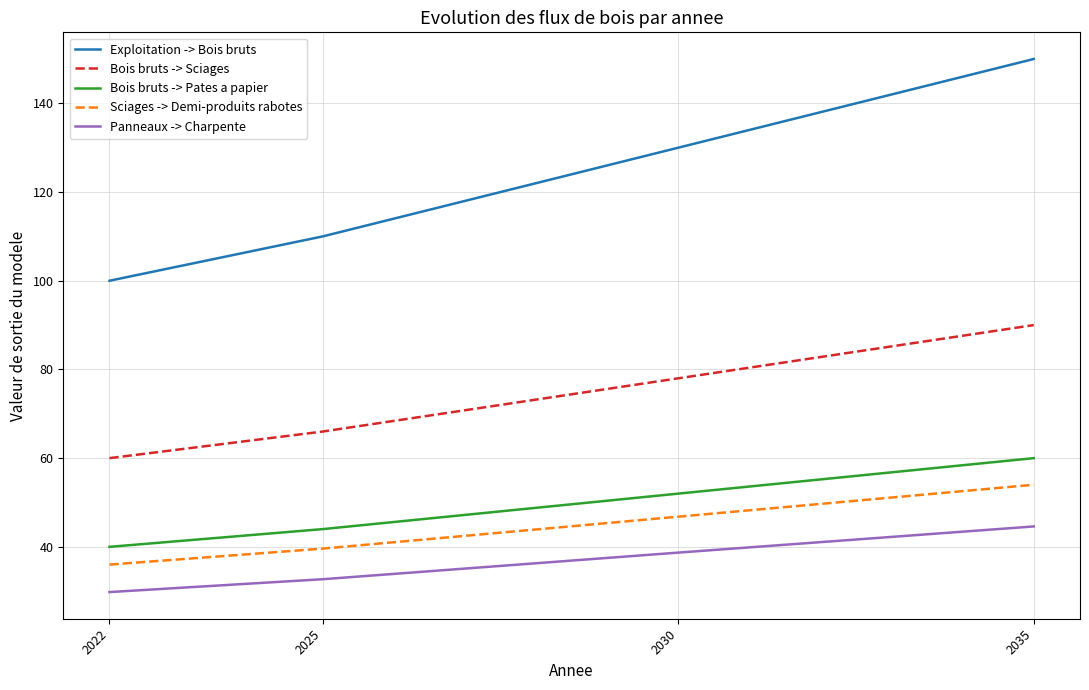

What is the average value of the Sciages -> Demi-produits rabotes series?

44.1